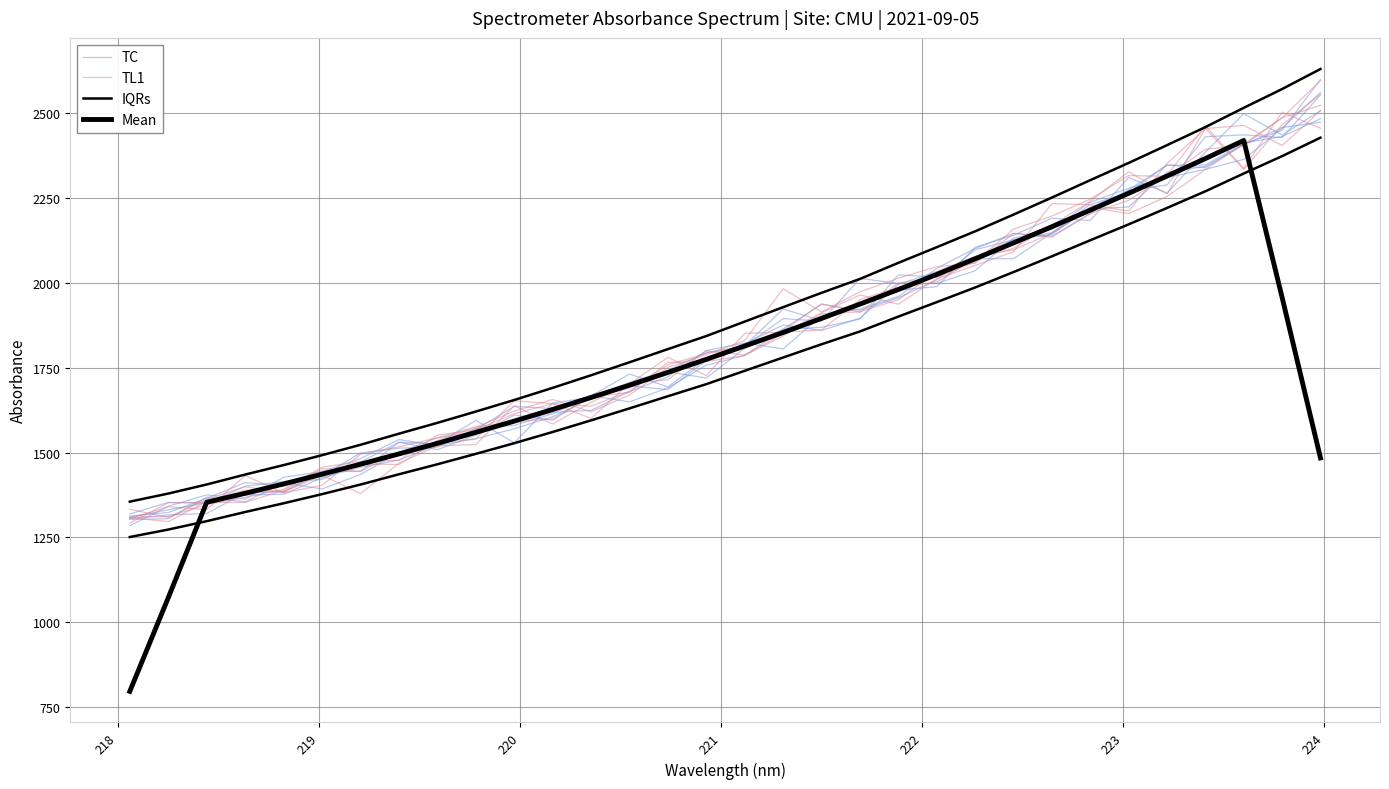

Does the chart display data point markers on the line(s)?

No